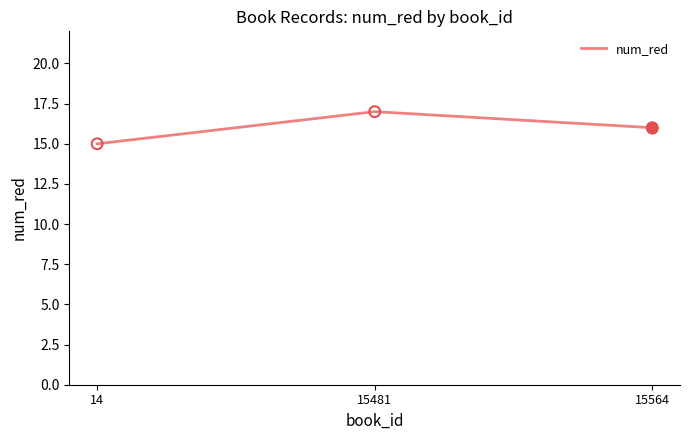

Between 14 and 15564, which is larger?

15564